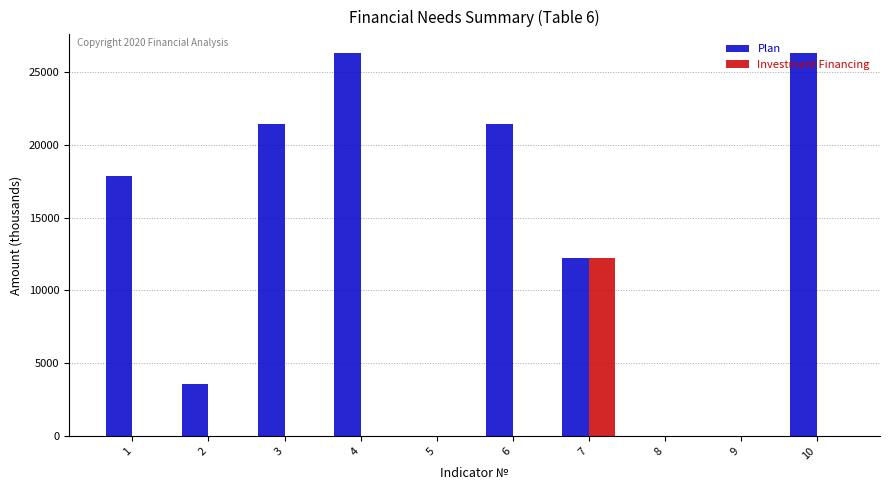

What is the sum of the Plan values at 10 and 2?

29850.3